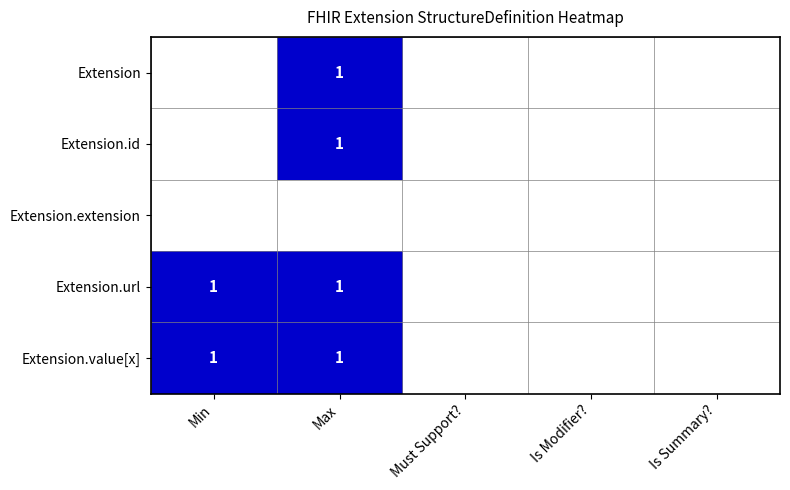

Which series has the largest total across all categories?

Extension.url